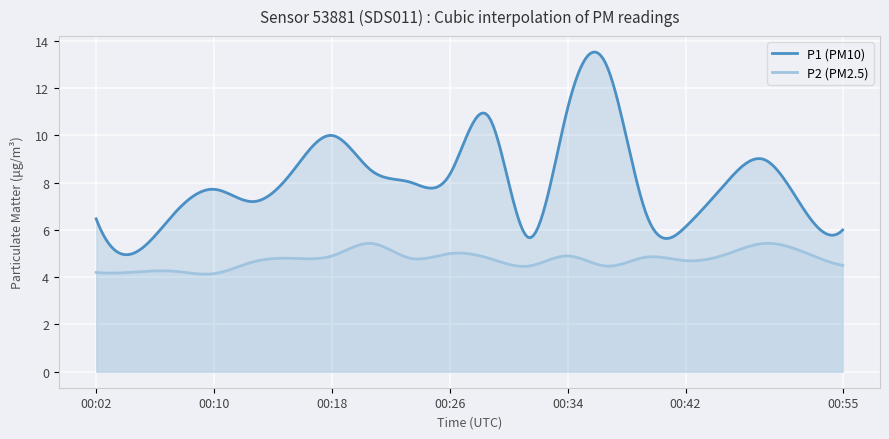

True or false: P2 and P1 intersect in this chart.

False